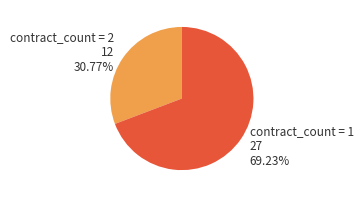

Is there a majority slice in this chart?

Yes